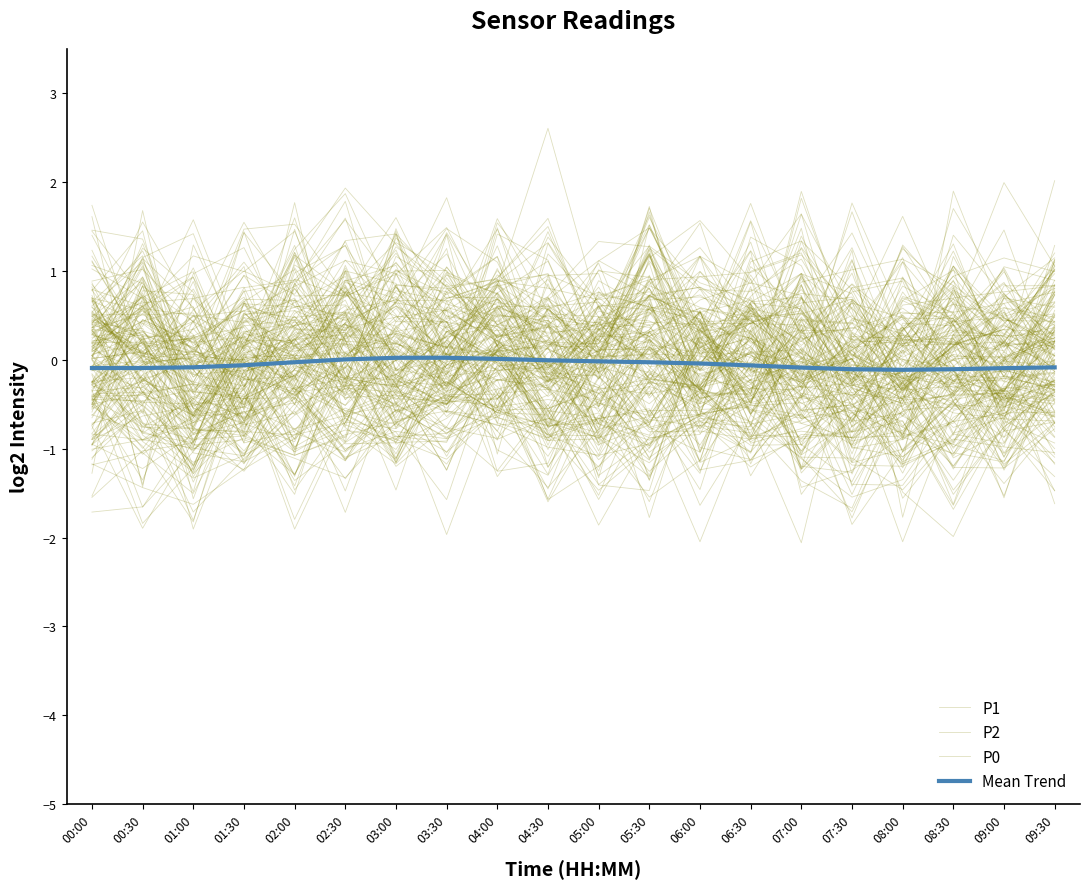

Read the P0 value at 02:00.

0.3